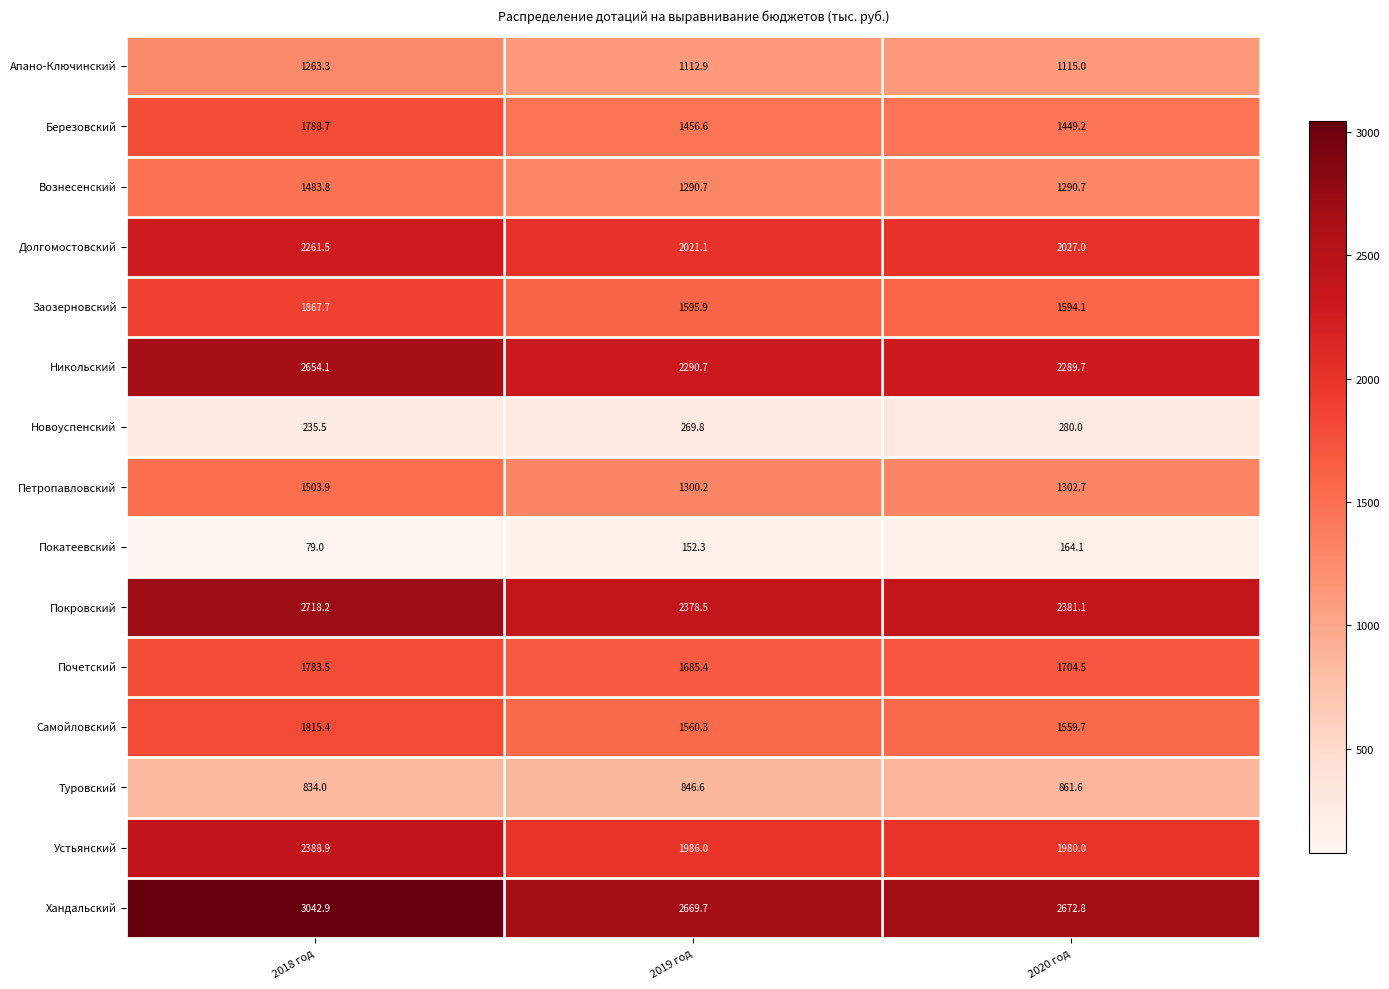

At how many categories does at least one series exceed 2698?

1